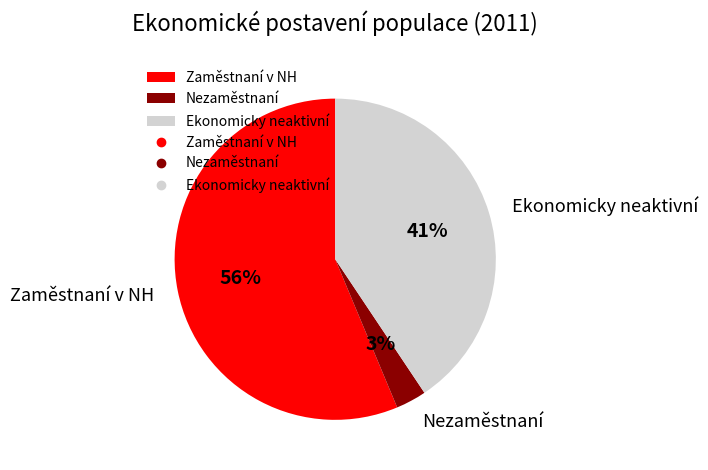

How many segments does this pie chart have?

3